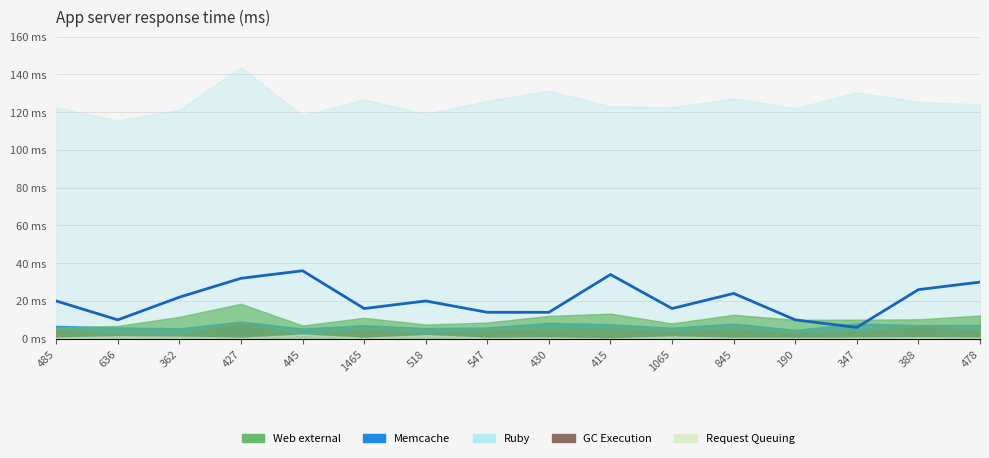

Rank the categories by value from lowest to highest.

347, 636, 190, 547, 430, 1465, 1065, 485, 518, 362, 845, 388, 478, 427, 415, 445